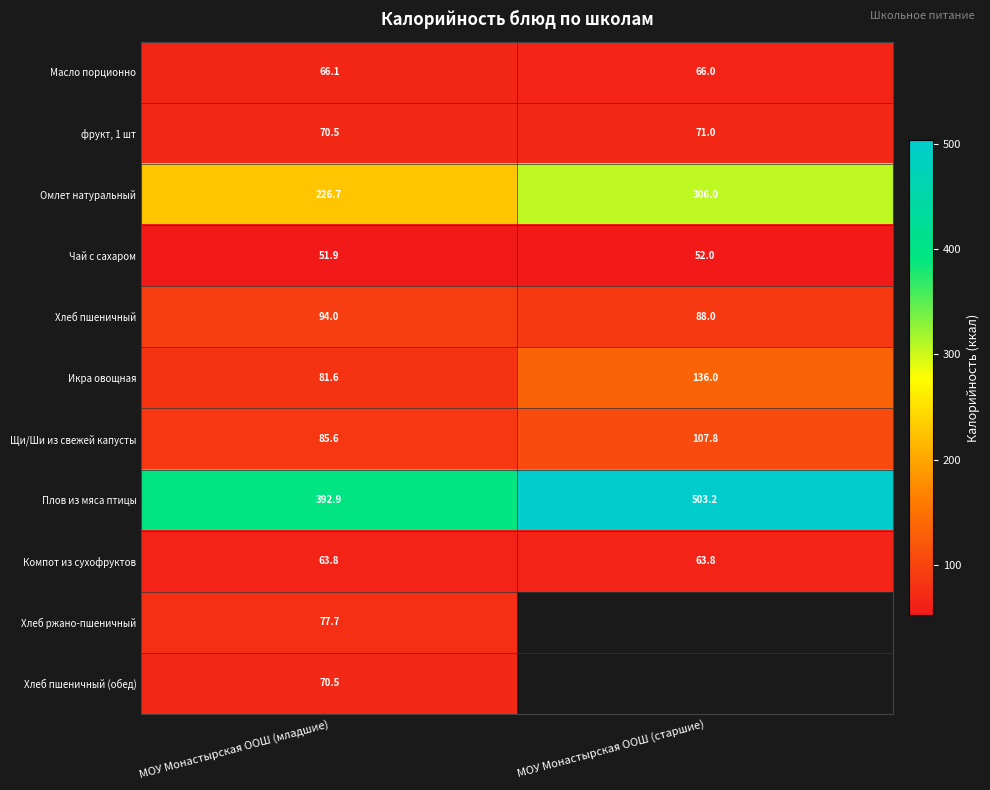

What is the difference between the maximum and minimum values in the Масло порционно series?

0.1